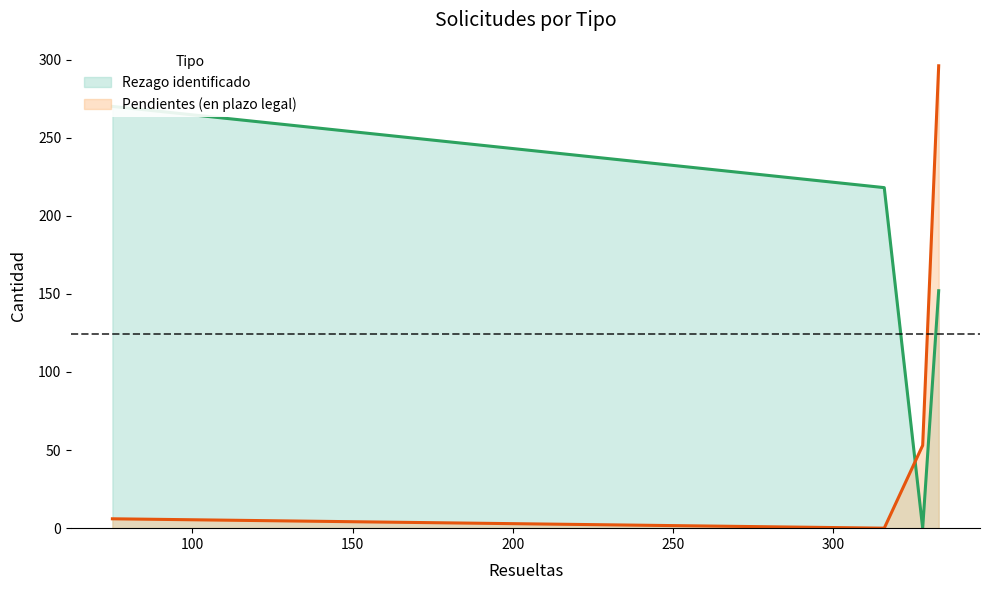

What is the difference between the second highest and second lowest values in the Pendientes (en plazo legal) series?

47